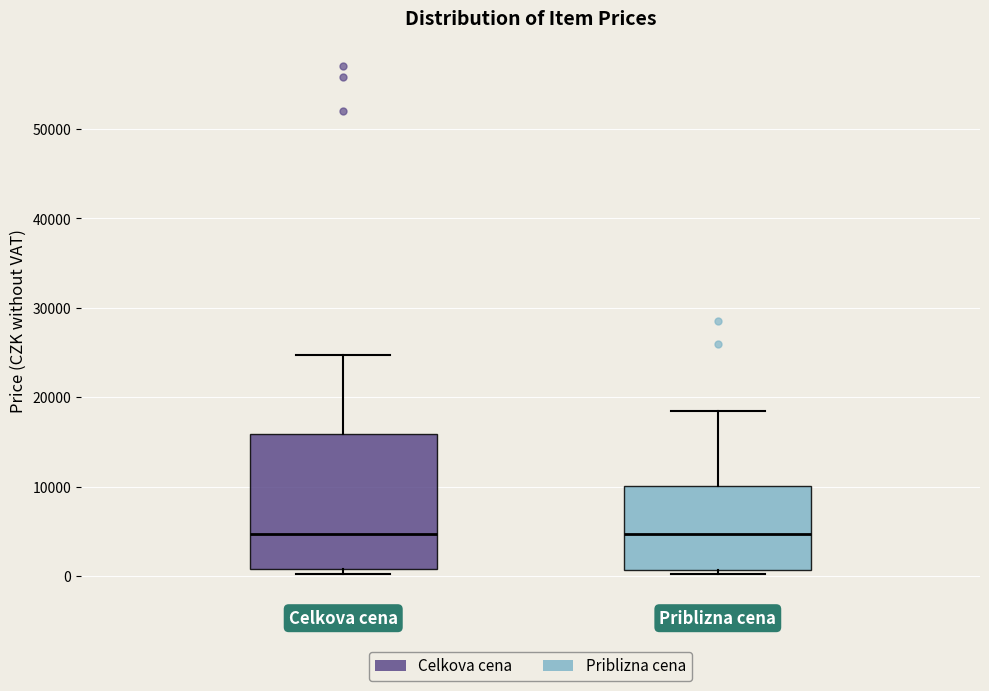

Which box is the tallest, from its lower edge to its upper edge?

Celkova cena